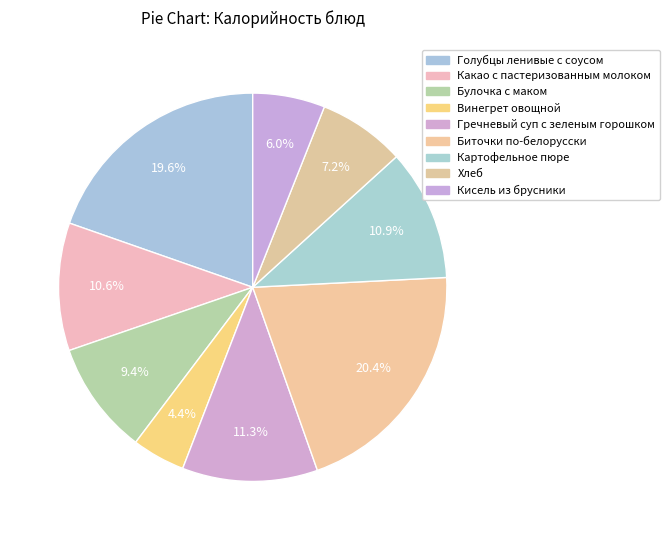

What is the total percentage of Гречневый суп с зеленым горошком and Винегрет овощной?

15.7%